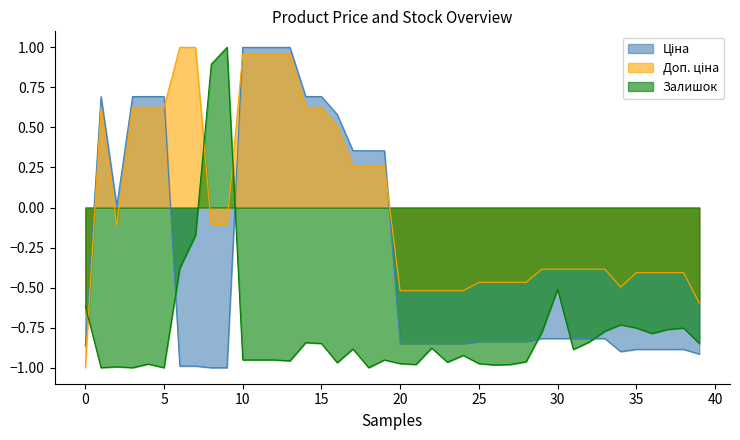

What is the difference between the maximum and minimum values in the Залишок series?

2.0